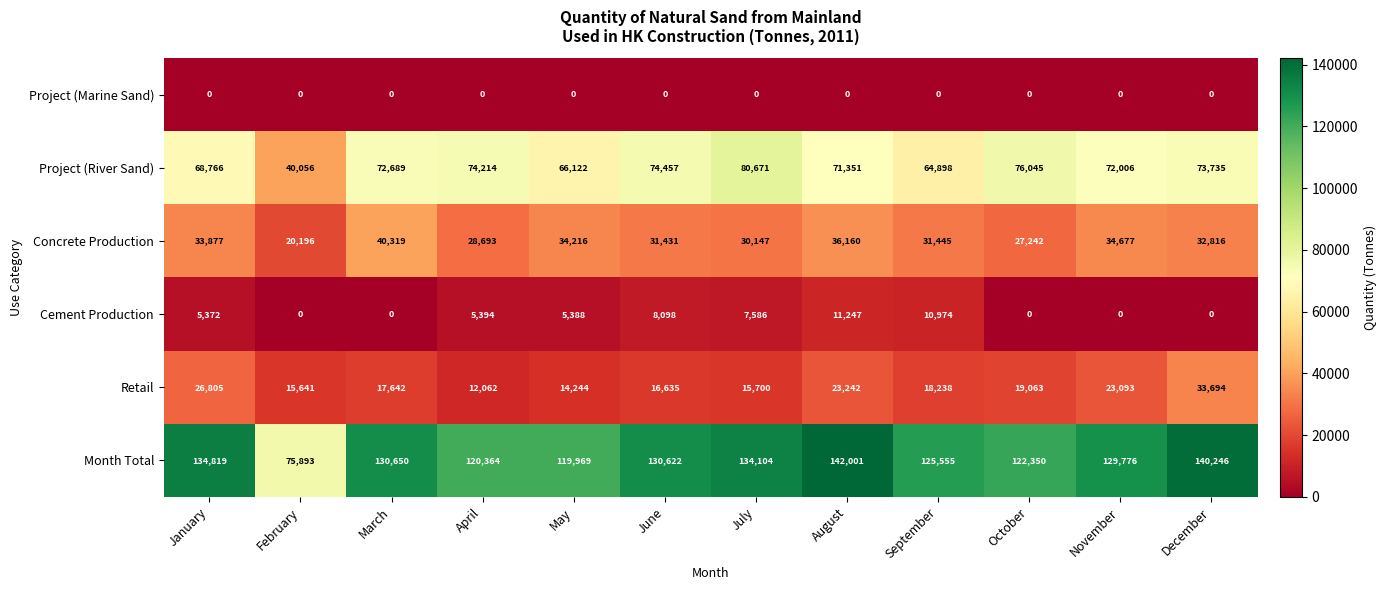

True or false: Retail has a value of 20905 at February.

False